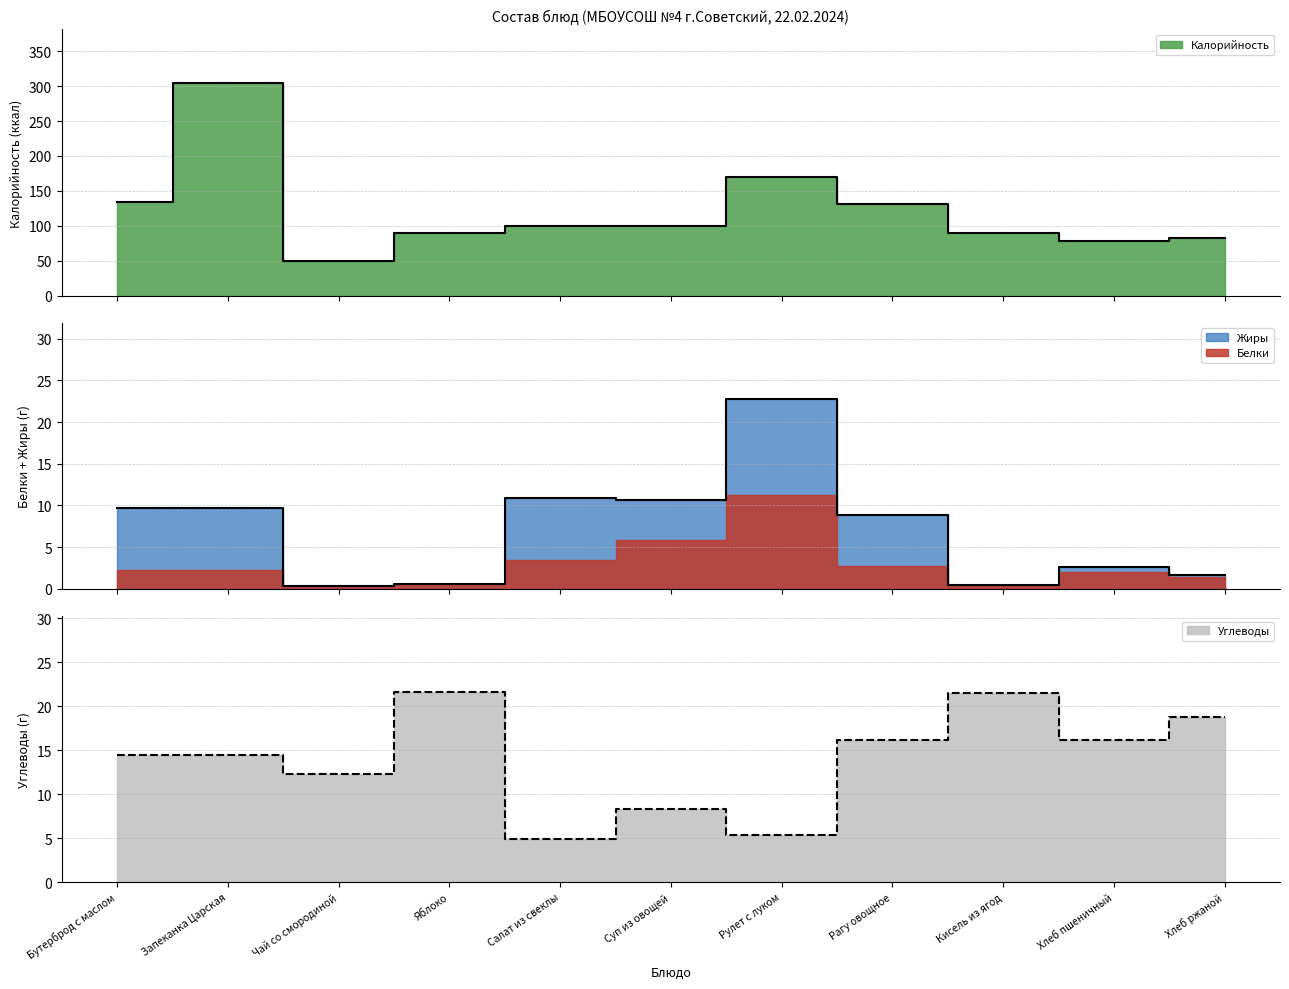

Where is the first local minimum for Калорийность?

Чай со смородиной